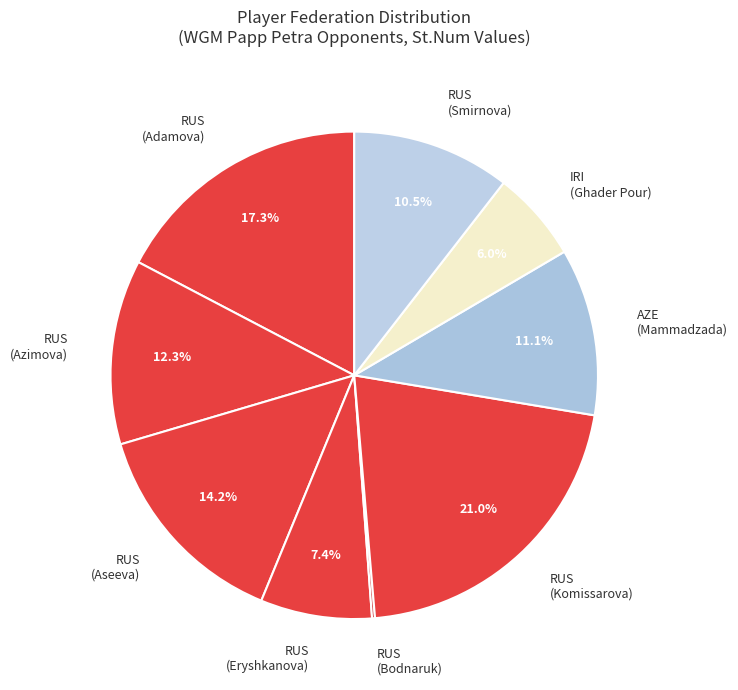

Is it true that IRI (Ghader Pour) is 6% of the pie?

True